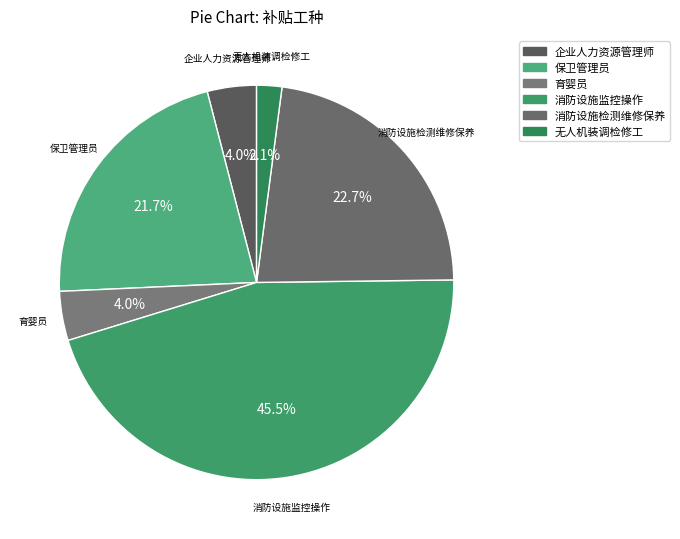

Does any single category account for the majority?

No